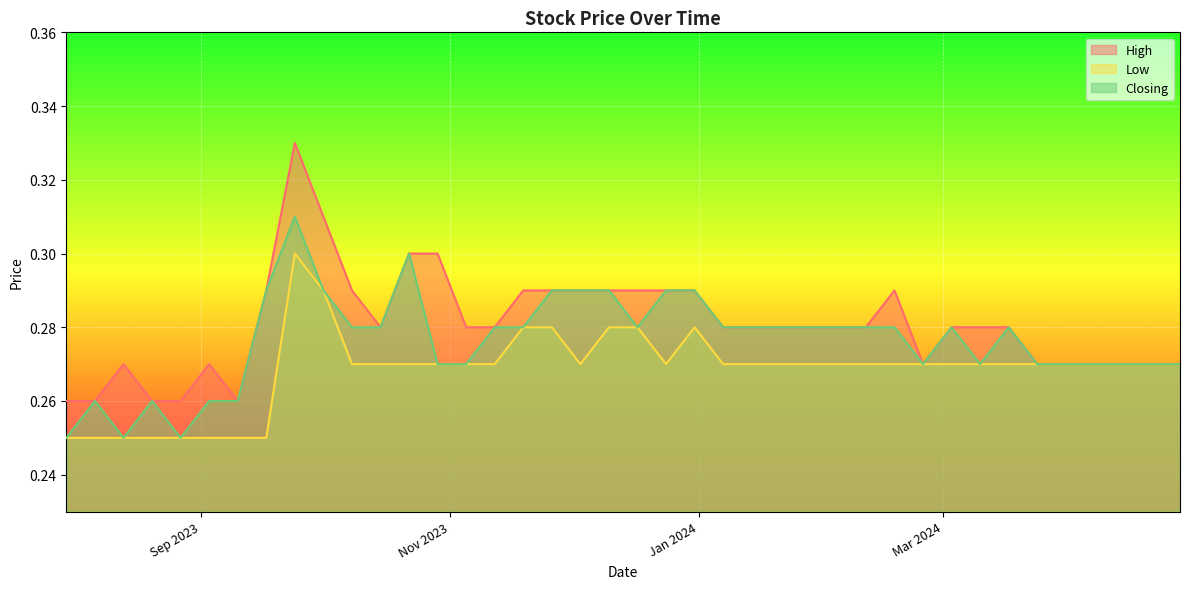

What is the value of the Closing point at the 12th from the left?

0.3